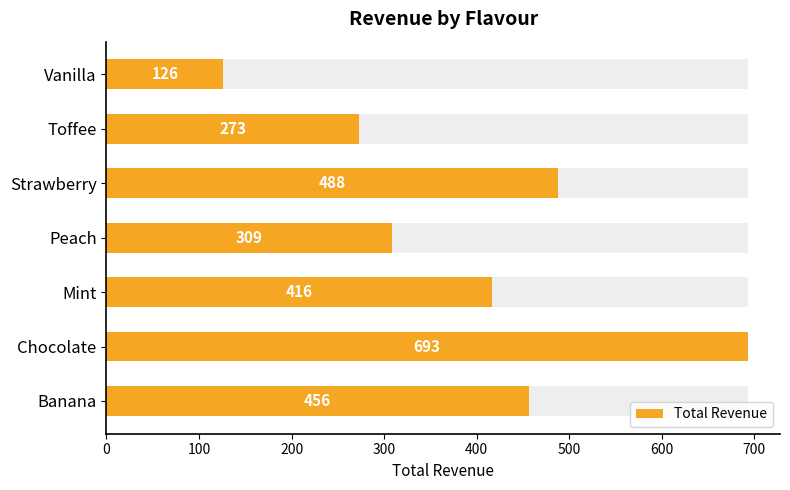

What is the sum of all values?

2761